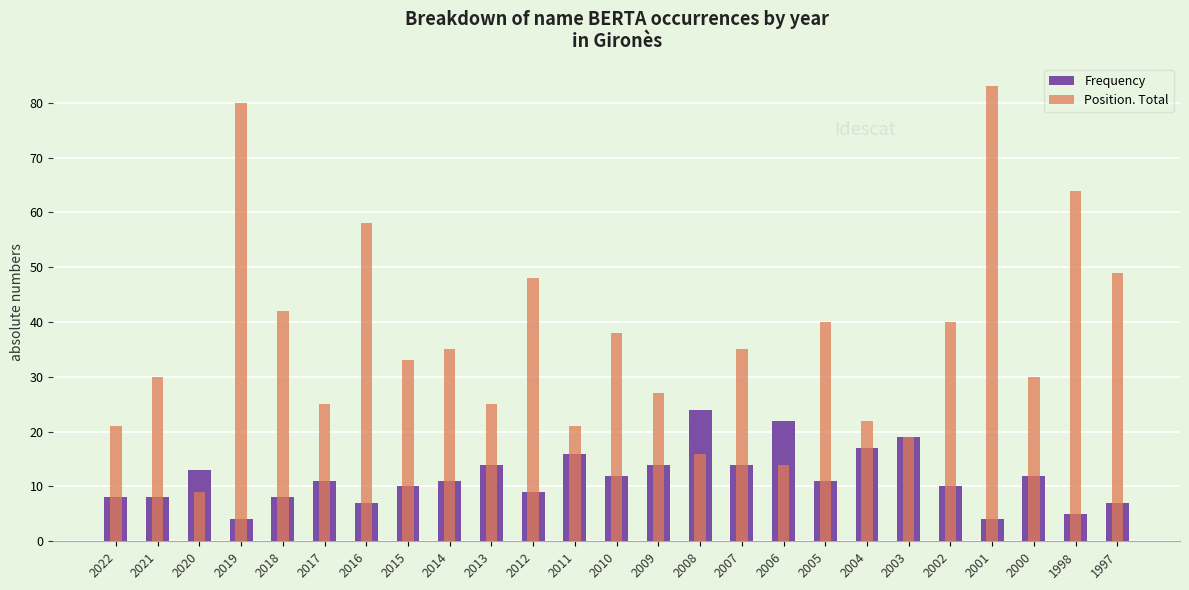

Which series has the largest range (max minus min)?

Position. Total